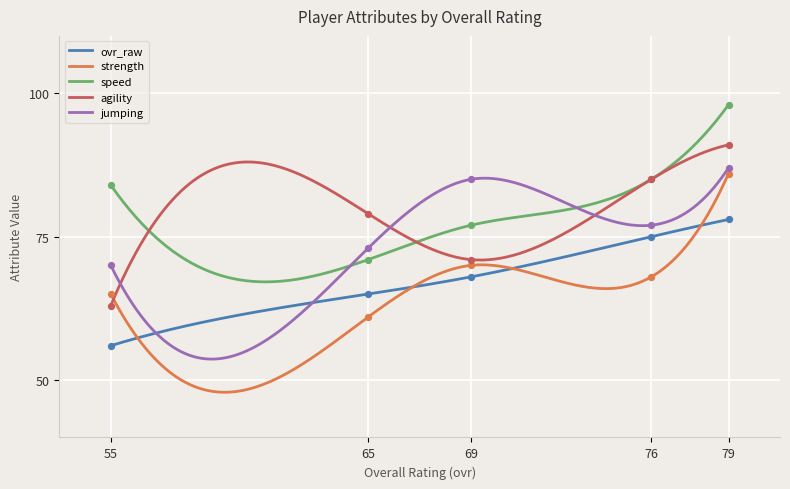

What are all the series names shown in the legend?

ovr_raw, strength, speed, agility, jumping